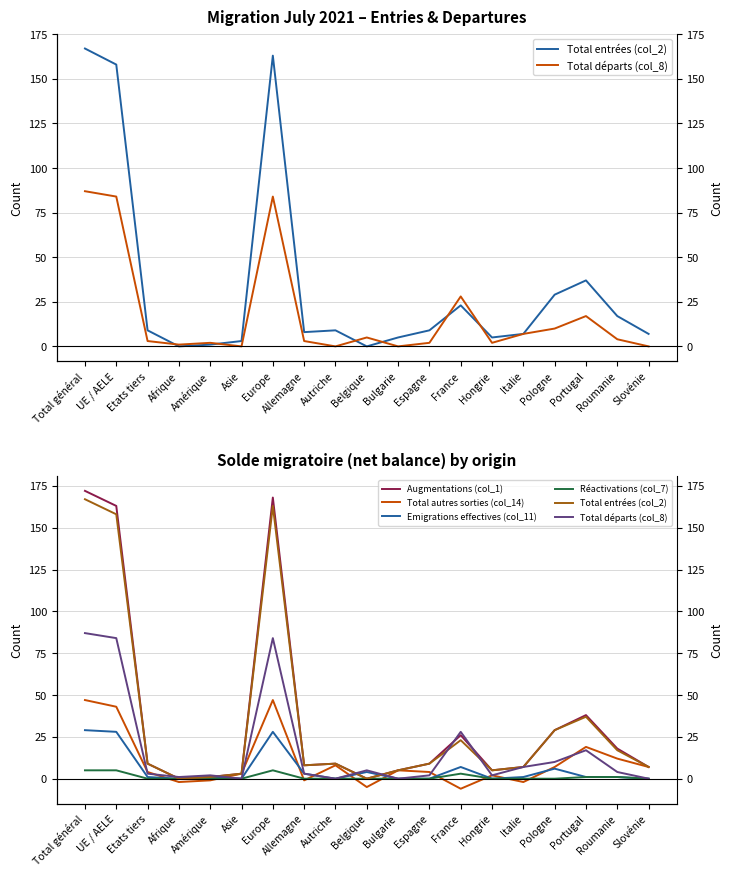

Does the chart display data point markers on the line(s)?

No